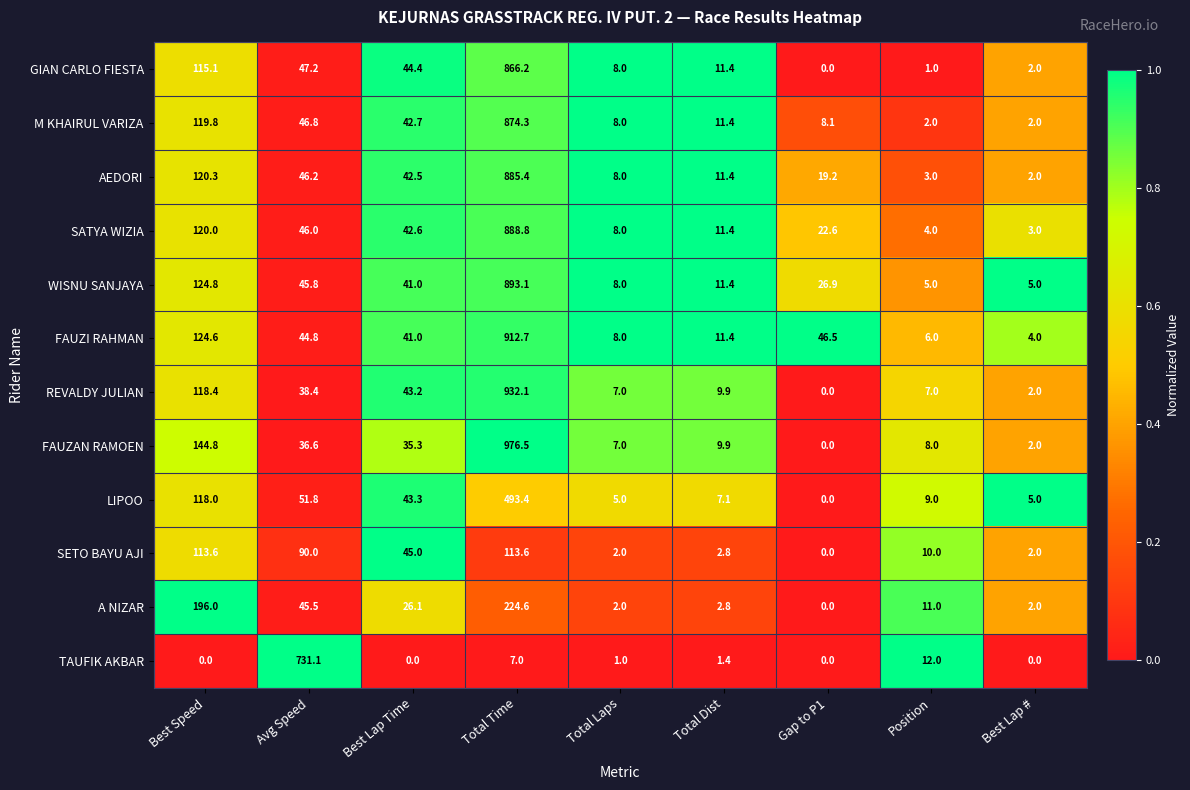

Which series has the widest spread of values?

FAUZAN RAMOEN